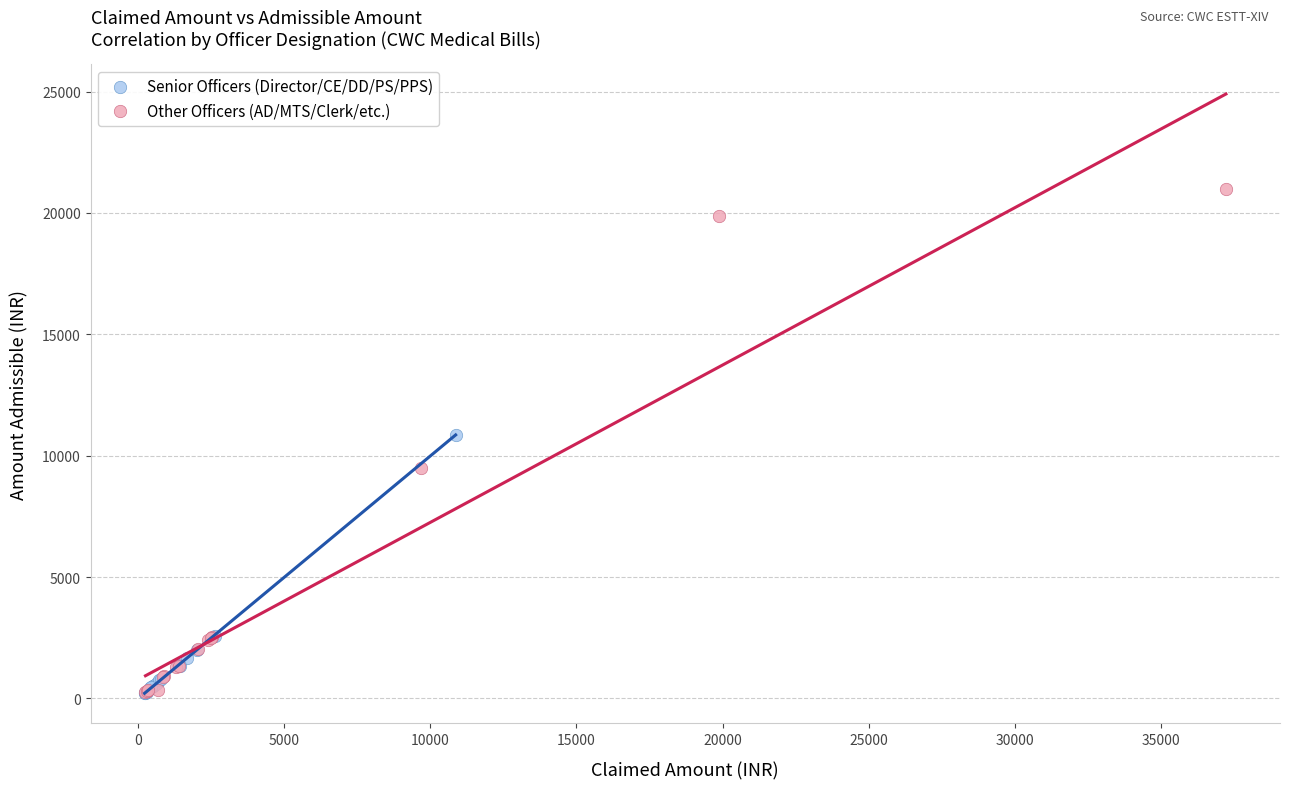

Which series has the largest Y range (max minus min)?

Other Officers (AD/MTS/Clerk/etc.)